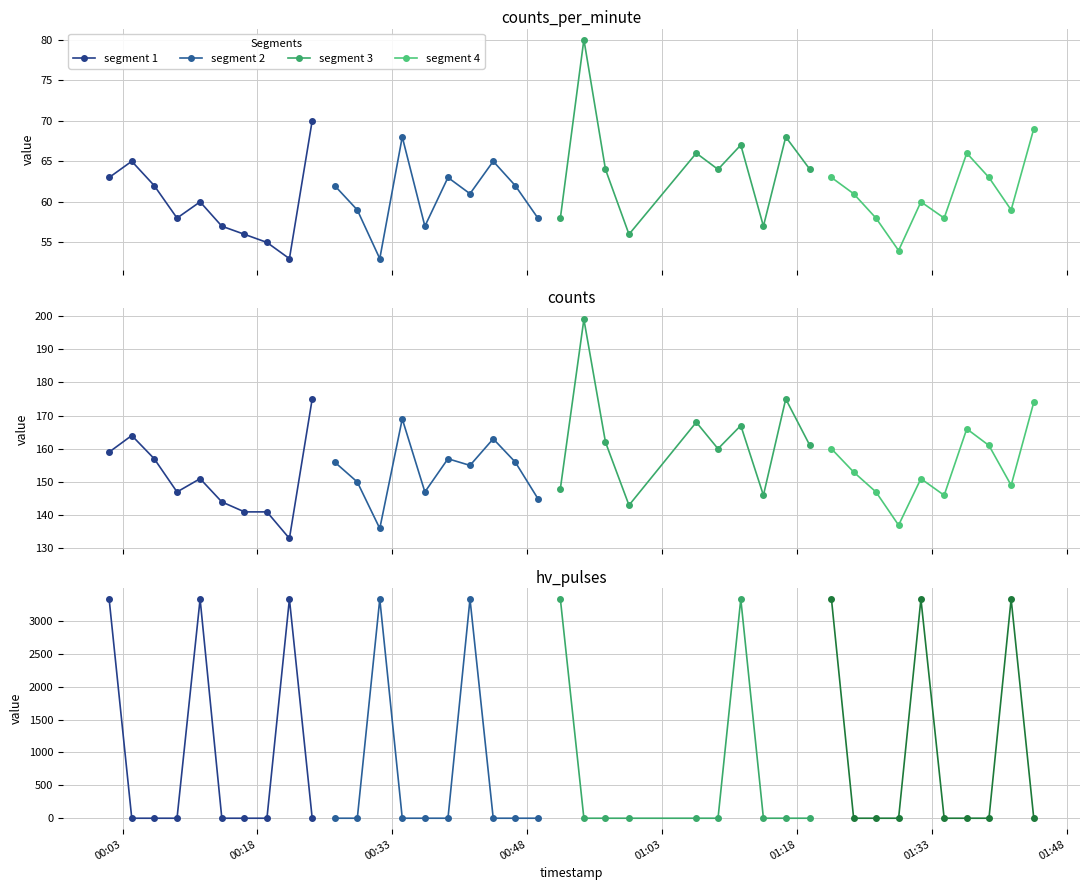

What are all the series names shown in the legend?

segment 1, segment 2, segment 3, segment 4